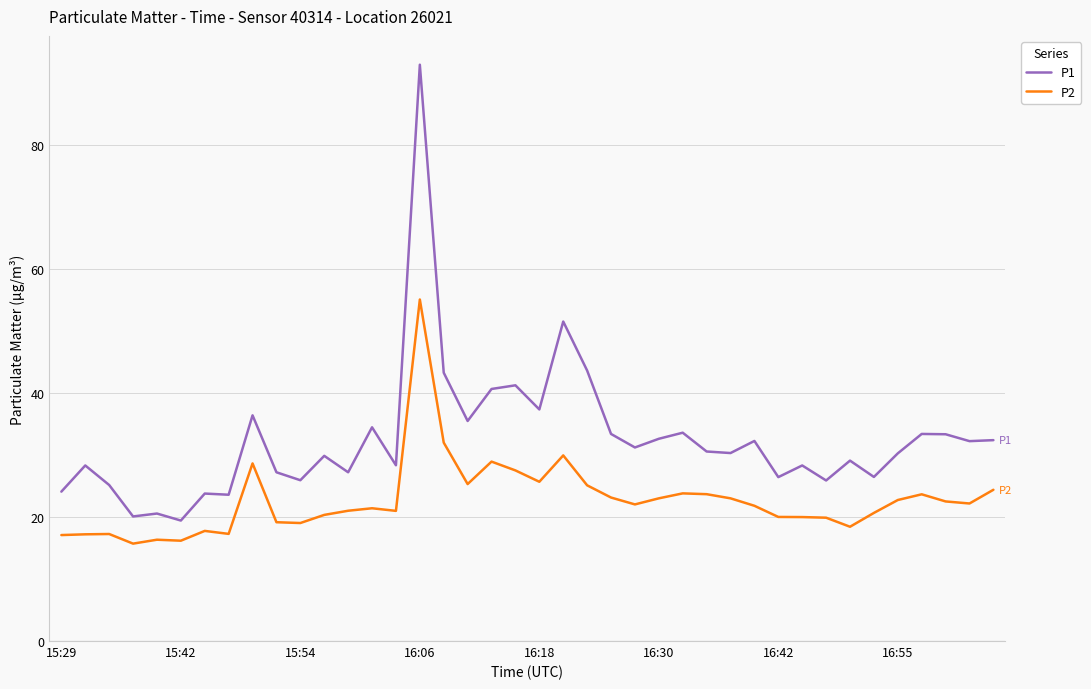

Does the chart have visible grid lines?

Yes